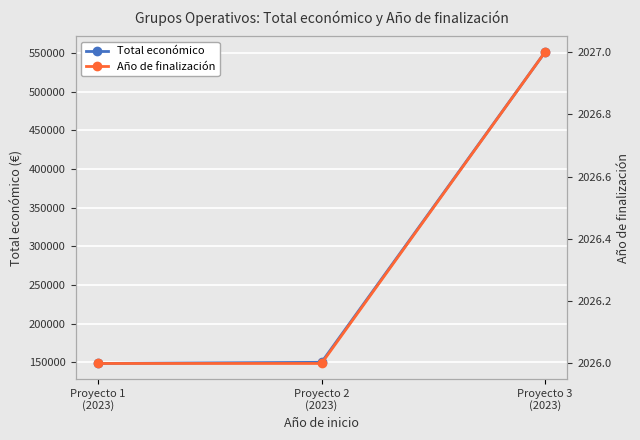

True or false: Total económico has a value of 827509 at Proyecto 3
(2023).

False